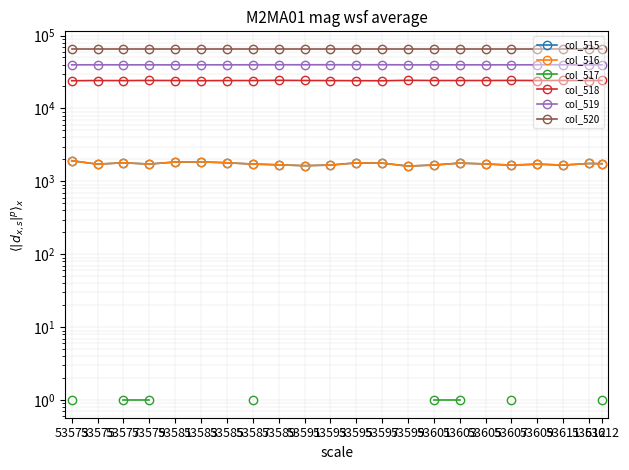

In col_519, how many points are higher than both neighbors (excluding endpoints)?

5